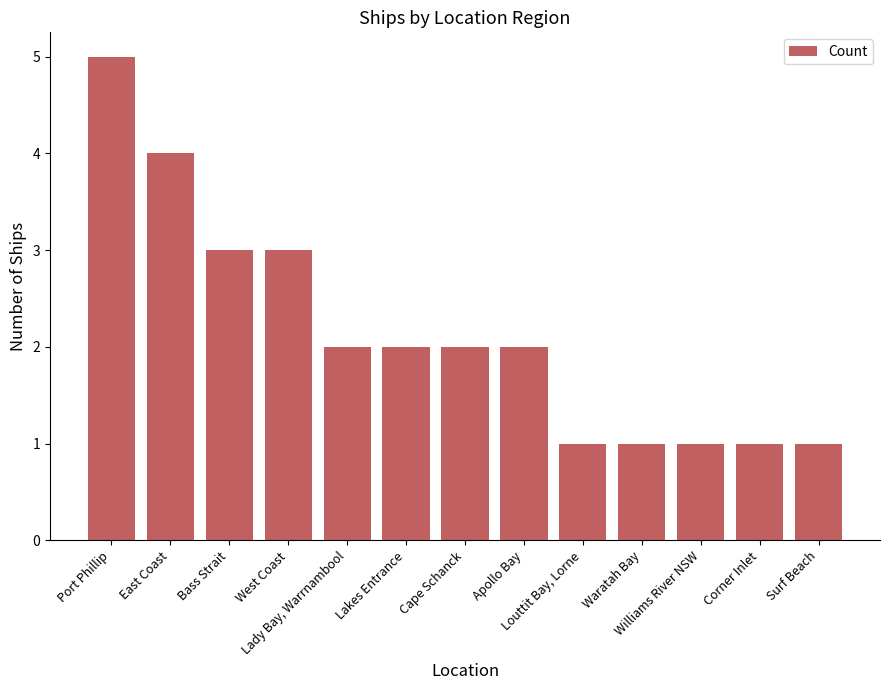

The chart shows a value of 1 at Lady Bay, Warrnambool. True or false?

False